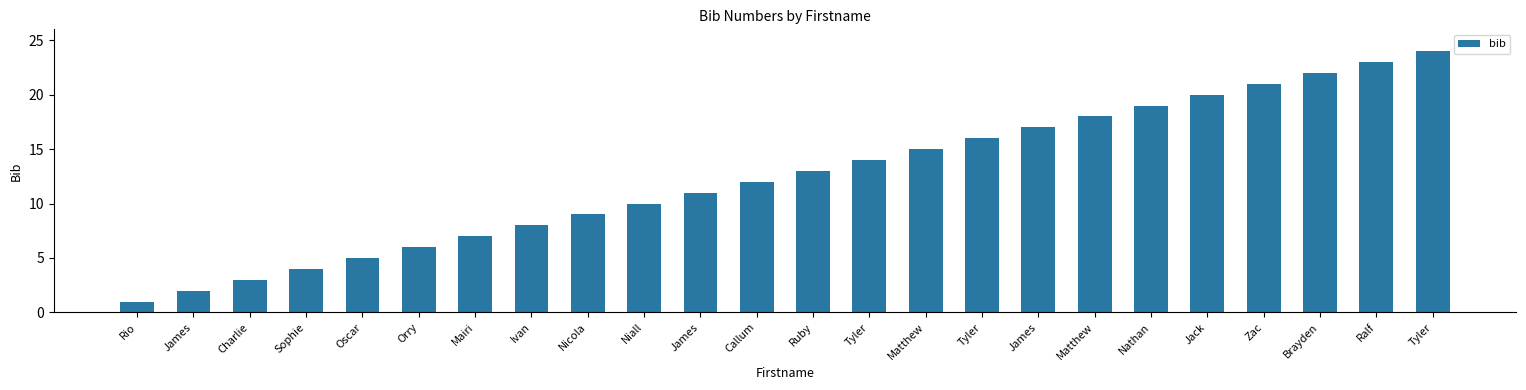

The value at Oscar is 5. True or false?

True